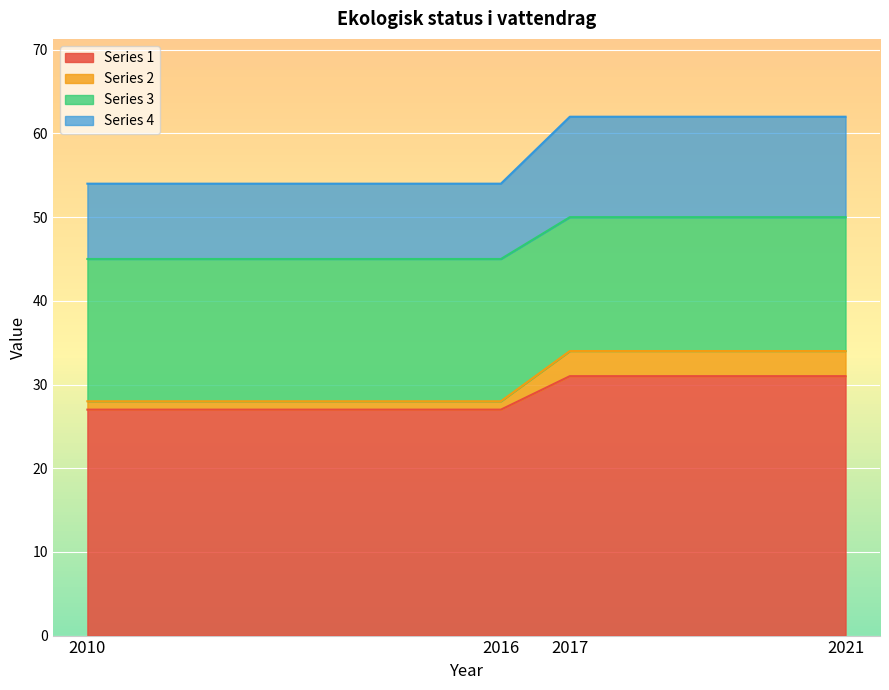

Count the Series 2 values in the range 28 to 34.

4